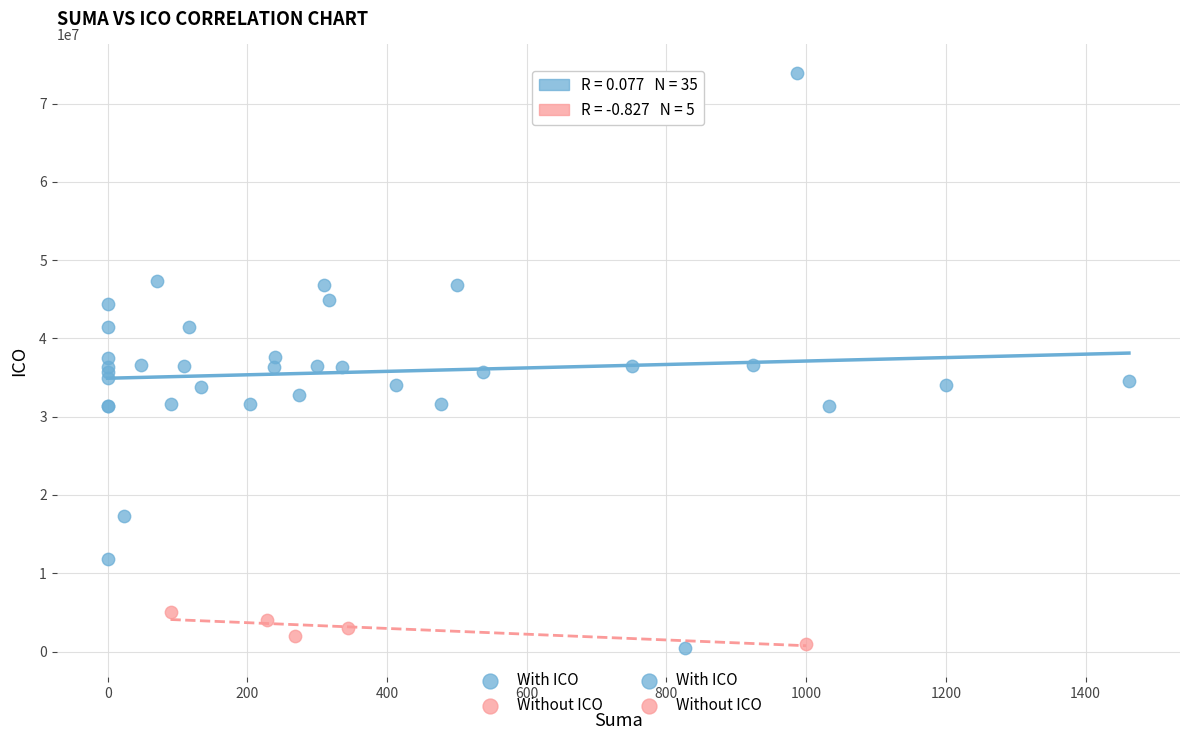

Which series has the largest Y range (max minus min)?

With ICO